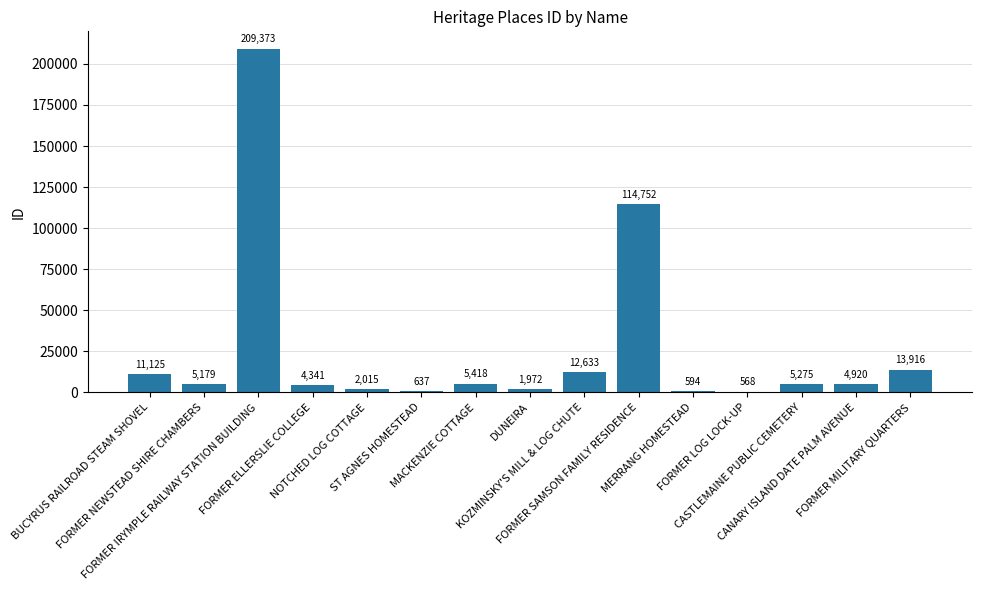

What is the greatest value displayed?

209373